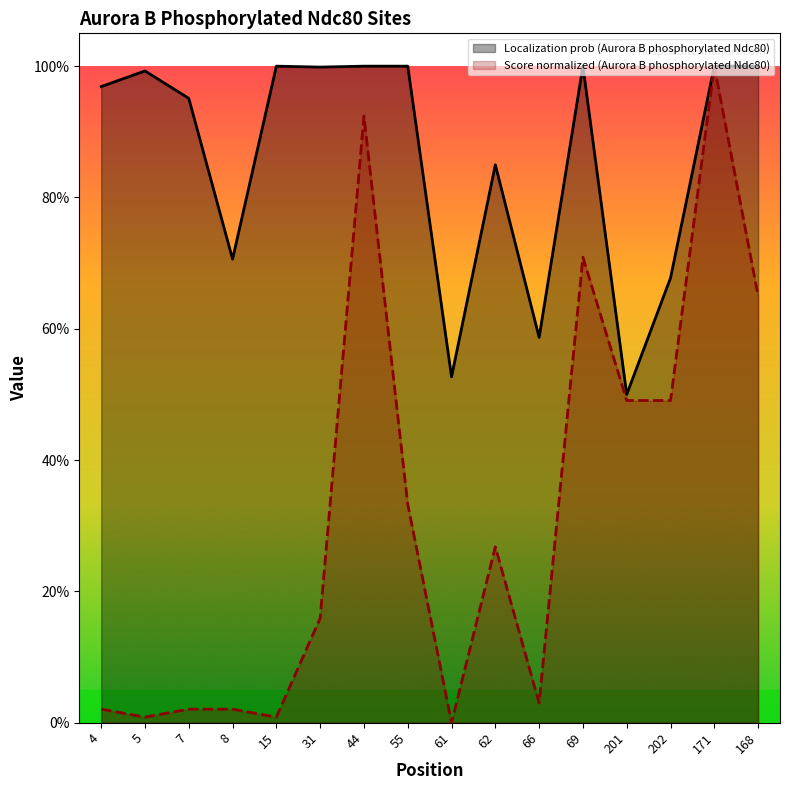

True or false: Score (Aurora B phosphorylated Ndc80) and Localization prob (Aurora B phosphorylated Ndc80) cross at least once.

False